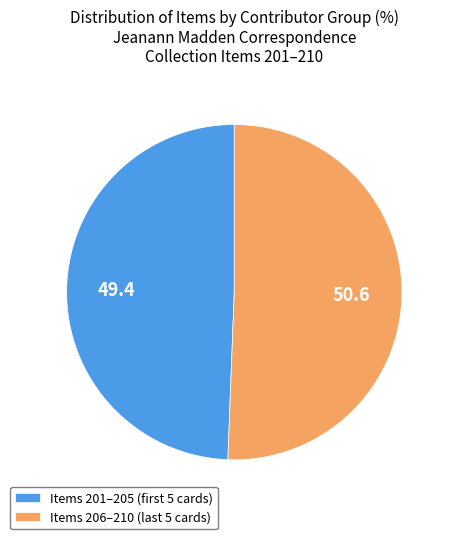

Is there any slice that represents more than half of the pie?

Yes